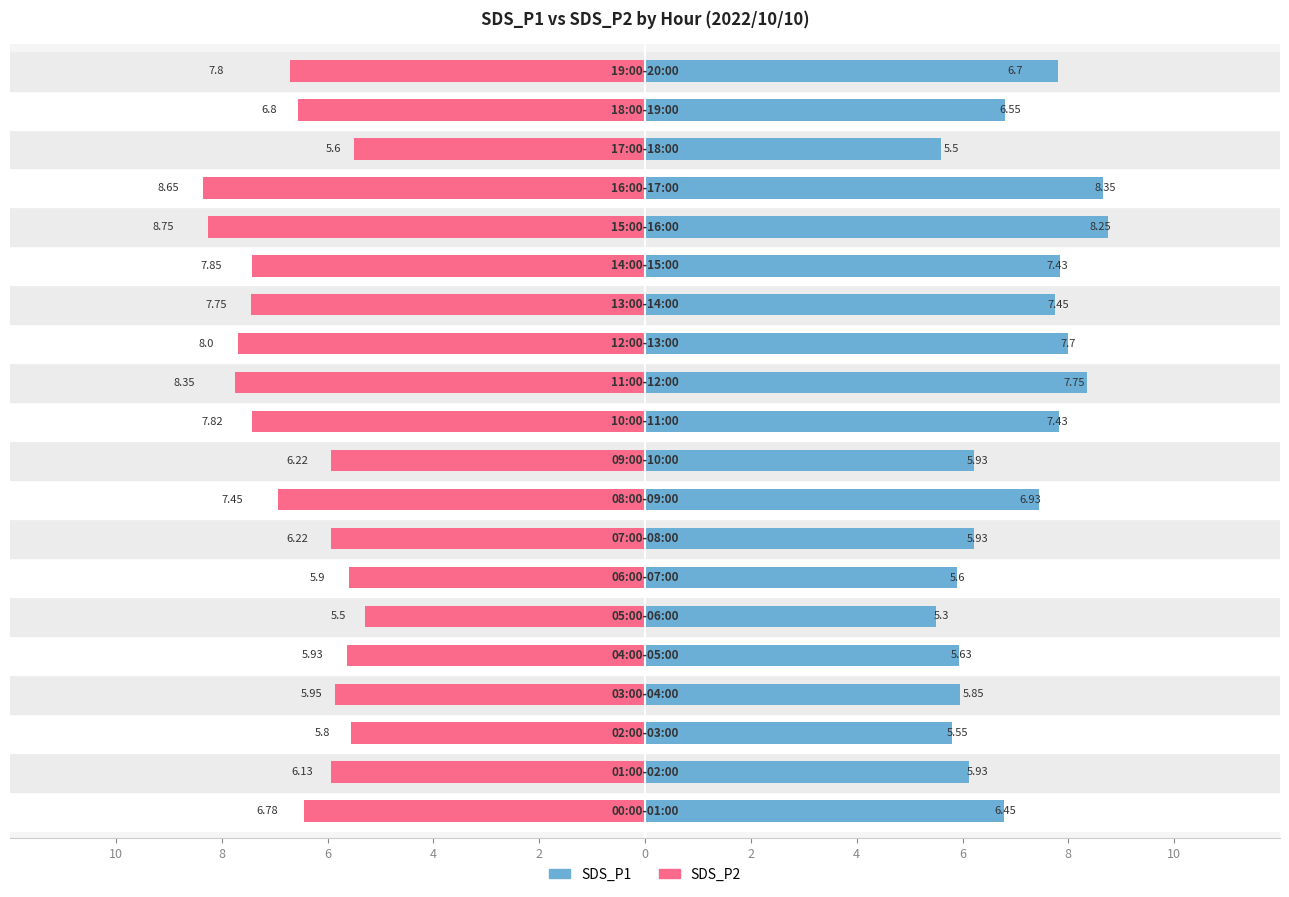

What is the maximum value shown in the chart?

8.8